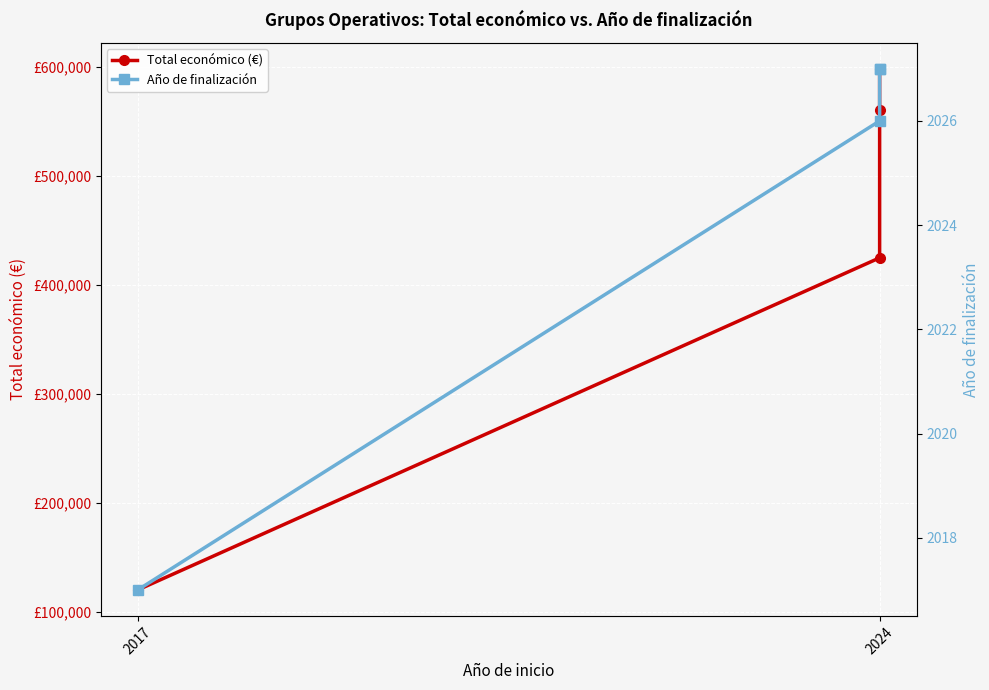

True or false: Año de finalización and Total económico (€) cross at least once.

False